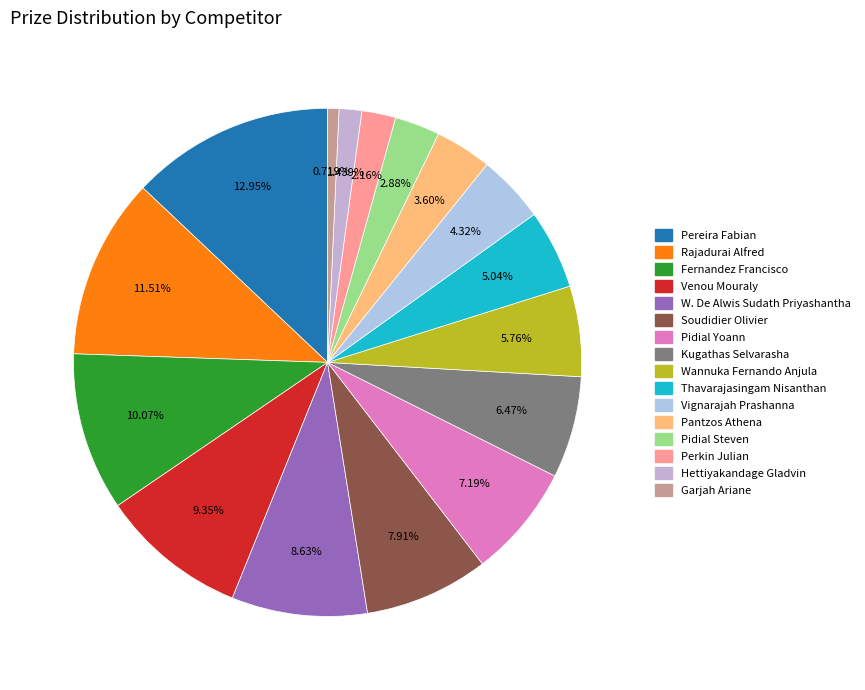

What percentage is NOT represented by Rajadurai Alfred?

88.5%